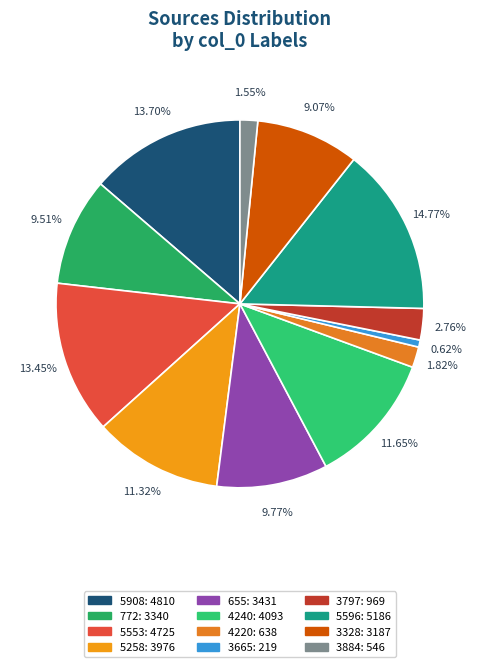

How many slices are in this pie chart?

12